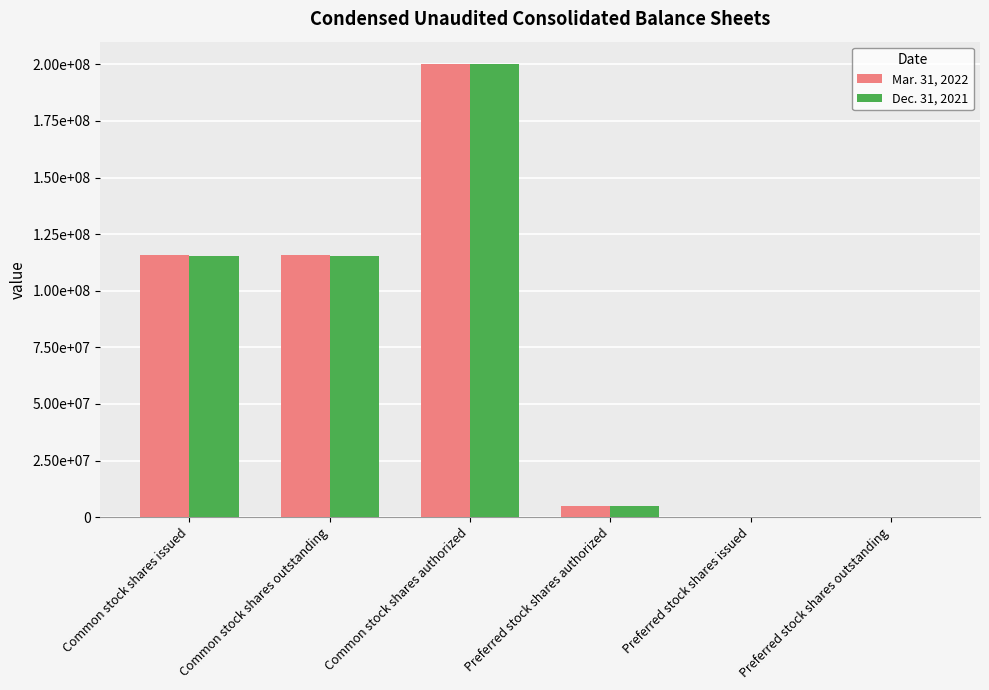

What position from the left is Common stock shares outstanding?

2